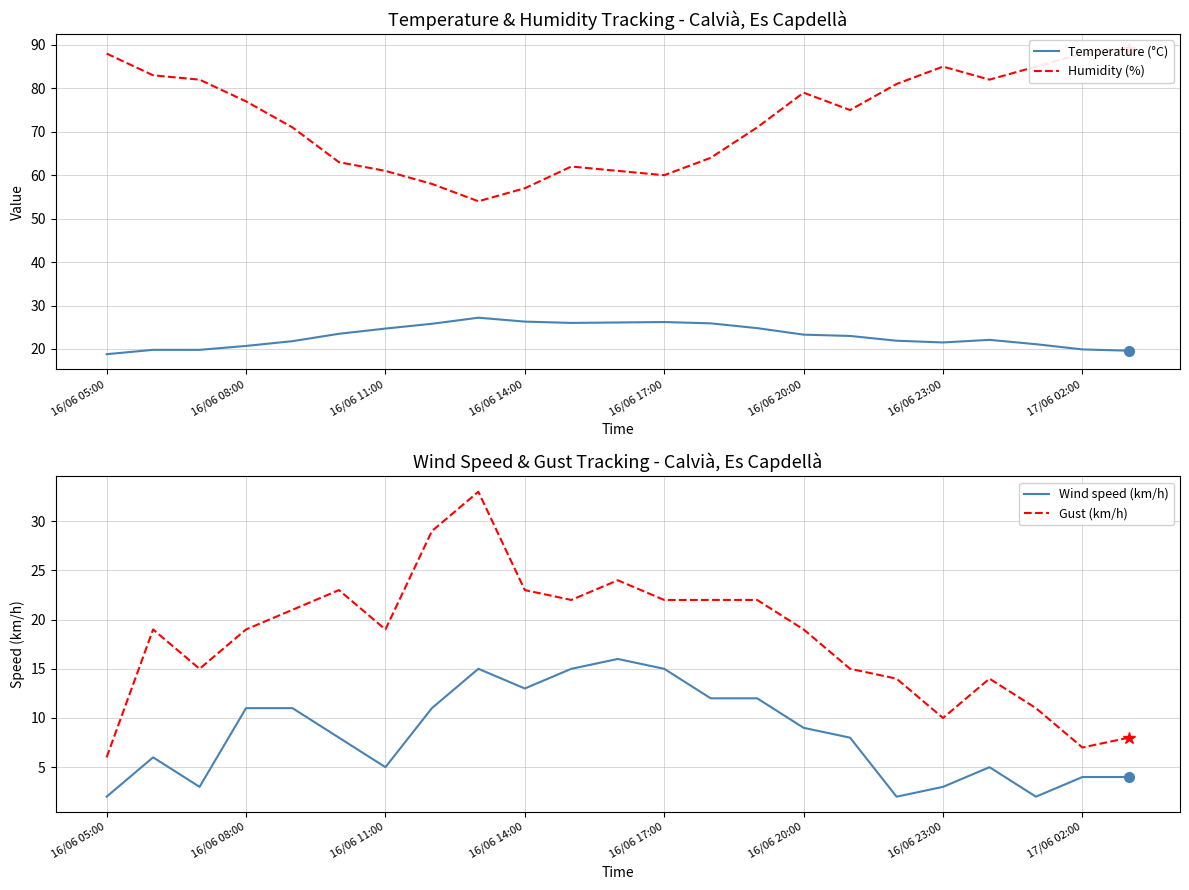

Which series has the largest range (max minus min)?

Humidity (%)